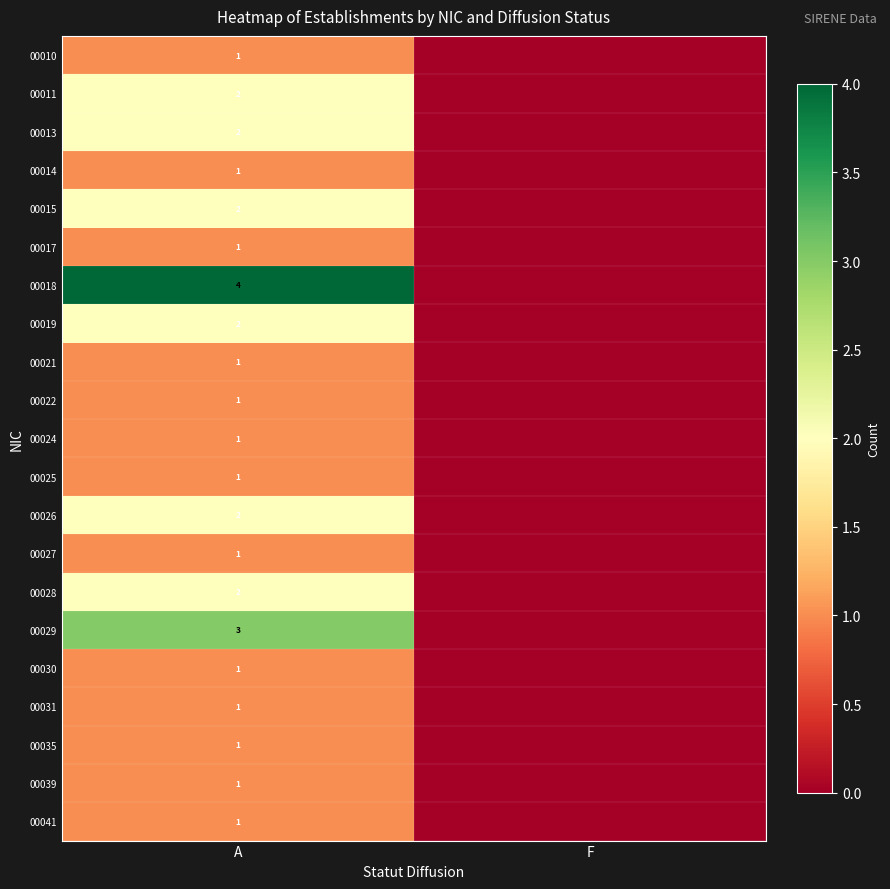

The 00022 series shows 1 at A. True or false?

True